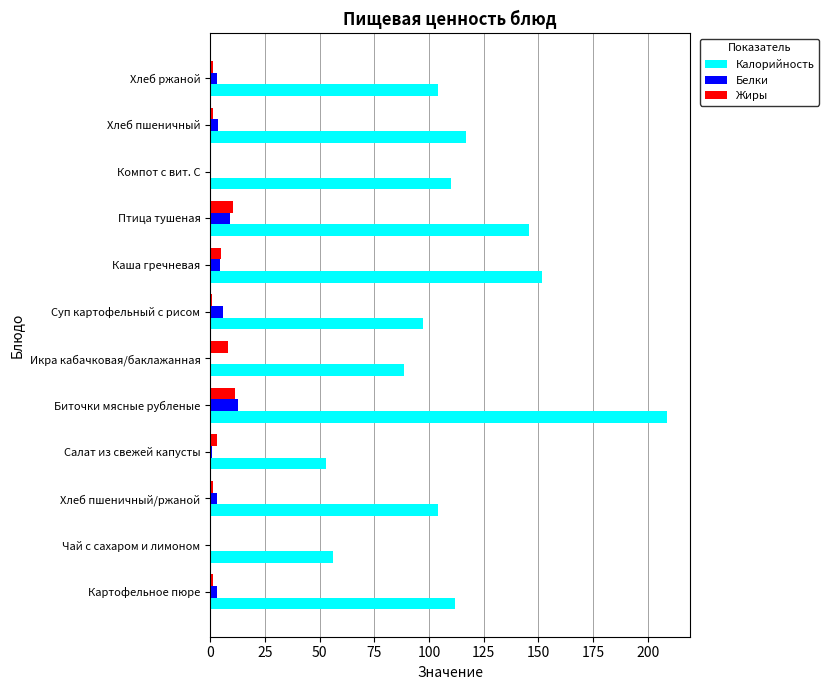

How many distinct data groups are displayed?

3